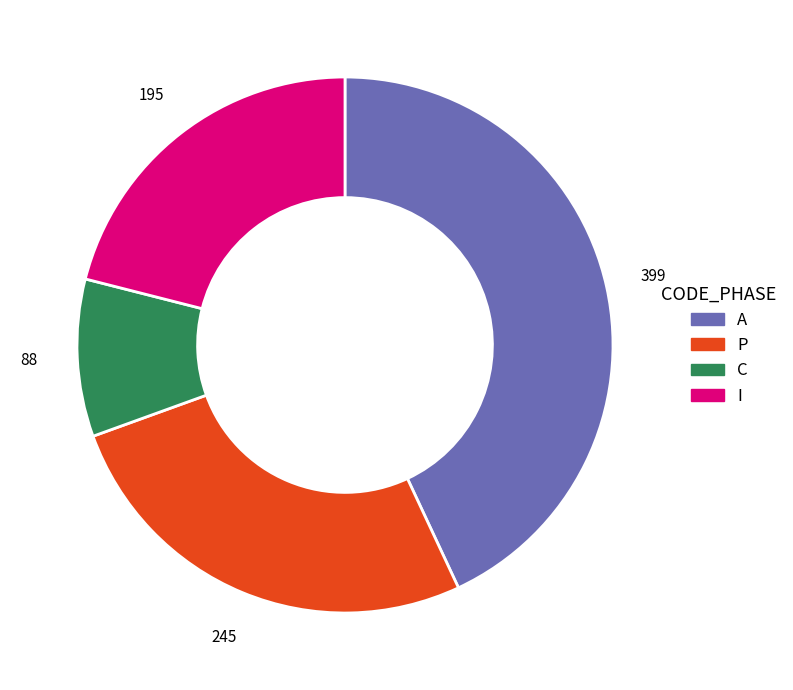

Is there any slice that represents more than half of the pie?

No